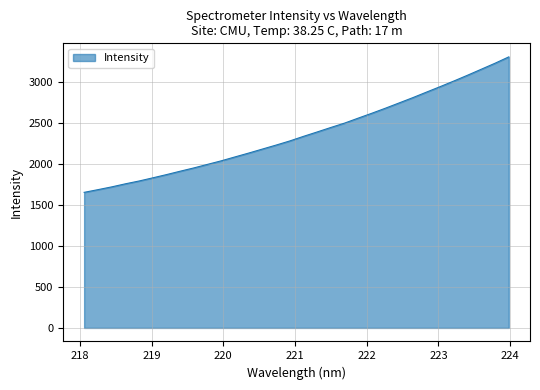

How many series are shown in this chart?

1